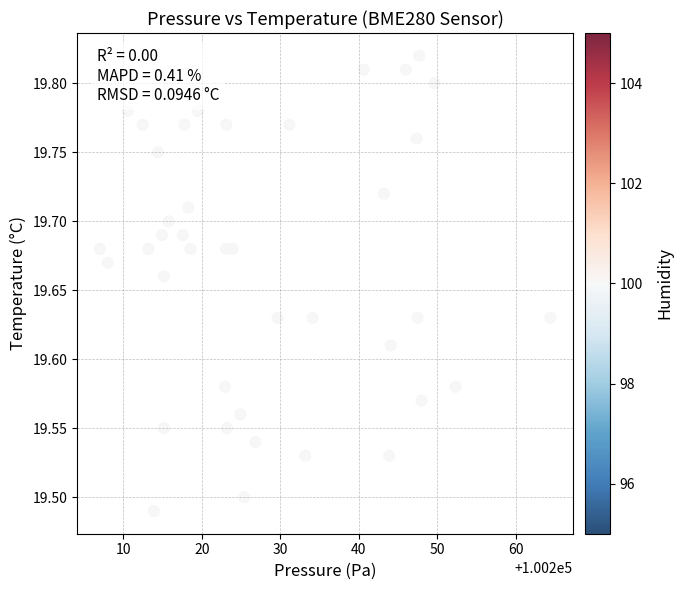

What is the range of X values (max minus min)?

57.4